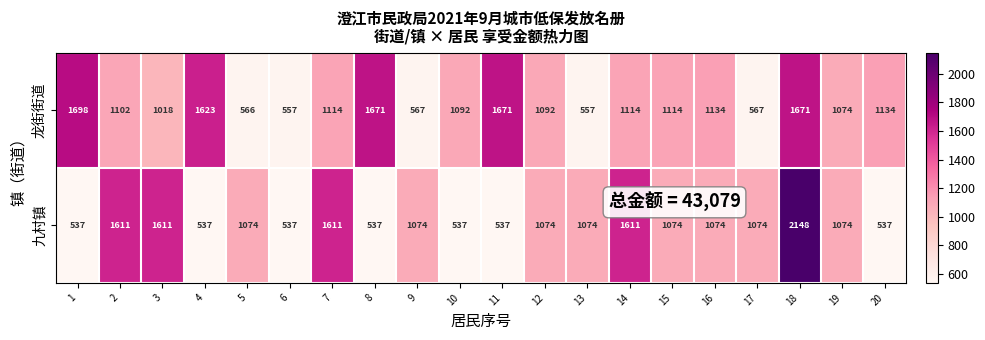

The value of 九村镇 at 5 is 1074. True or false?

True